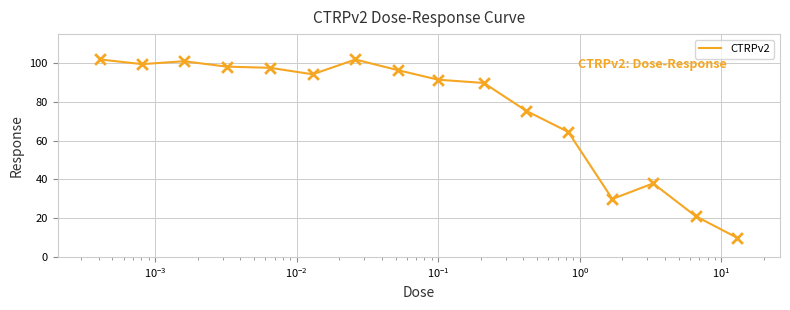

What is the difference between the maximum and minimum values?

92.1